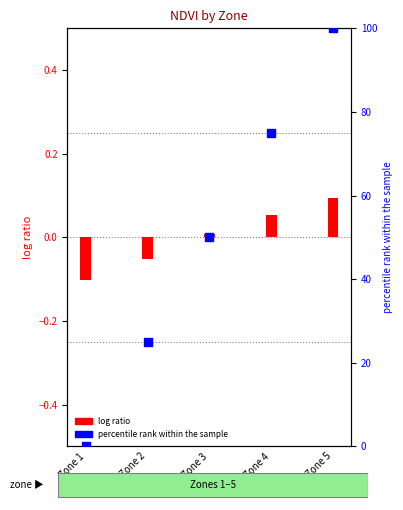

What are all the series names shown in the legend?

log ratio, percentile rank within the sample